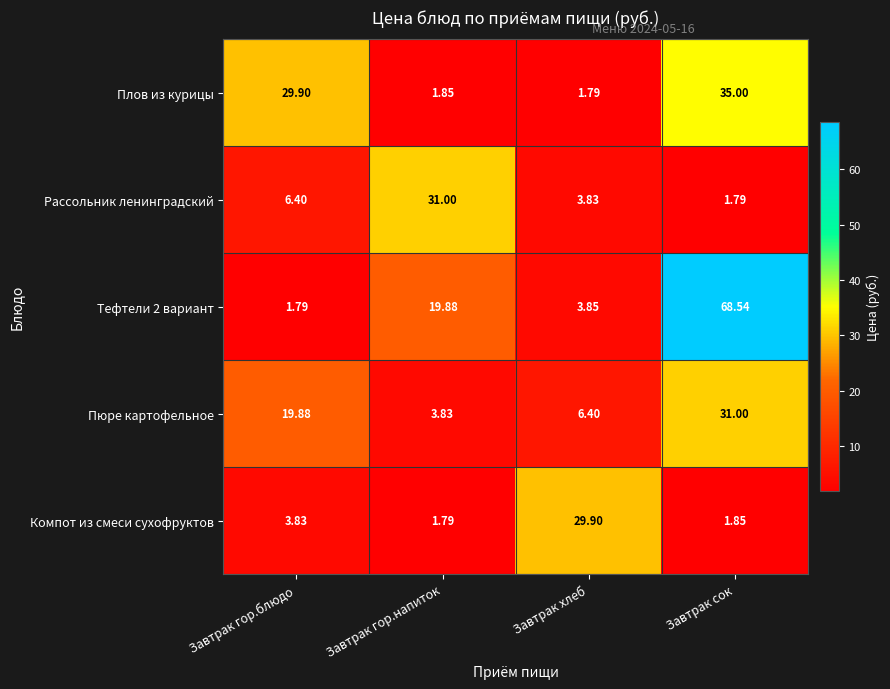

Is the value of Компот из смеси сухофруктов at Завтрак гор.блюдо greater than the value of Рассольник ленинградский at Завтрак сок?

Yes